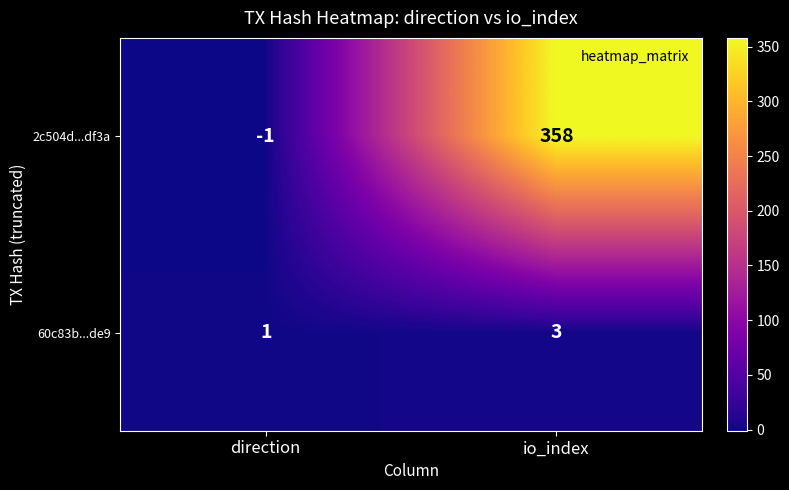

What is the total value across all series at io_index?

361